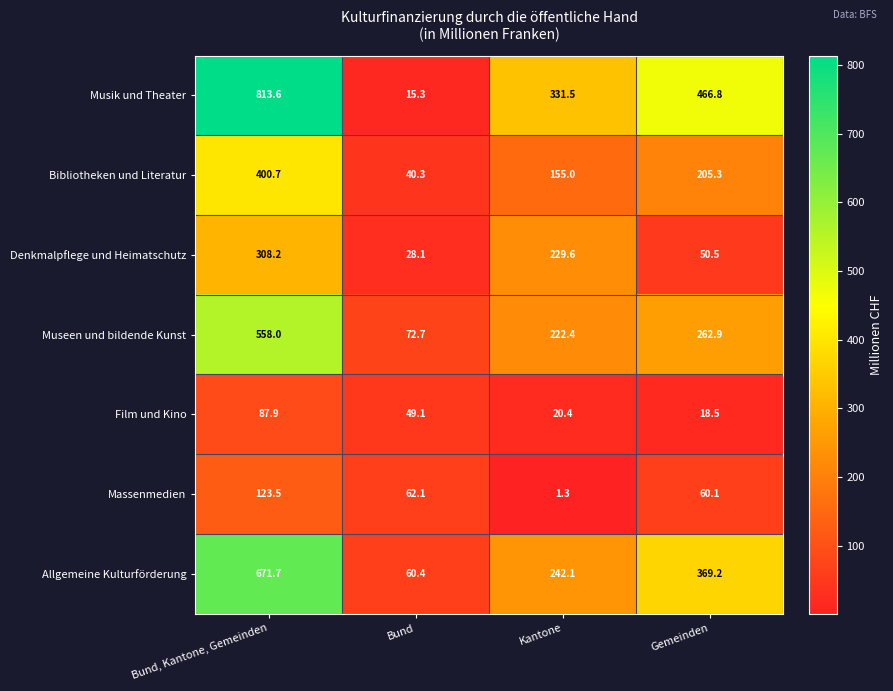

At which label does Bibliotheken und Literatur first exceed 205?

Bund, Kantone, Gemeinden